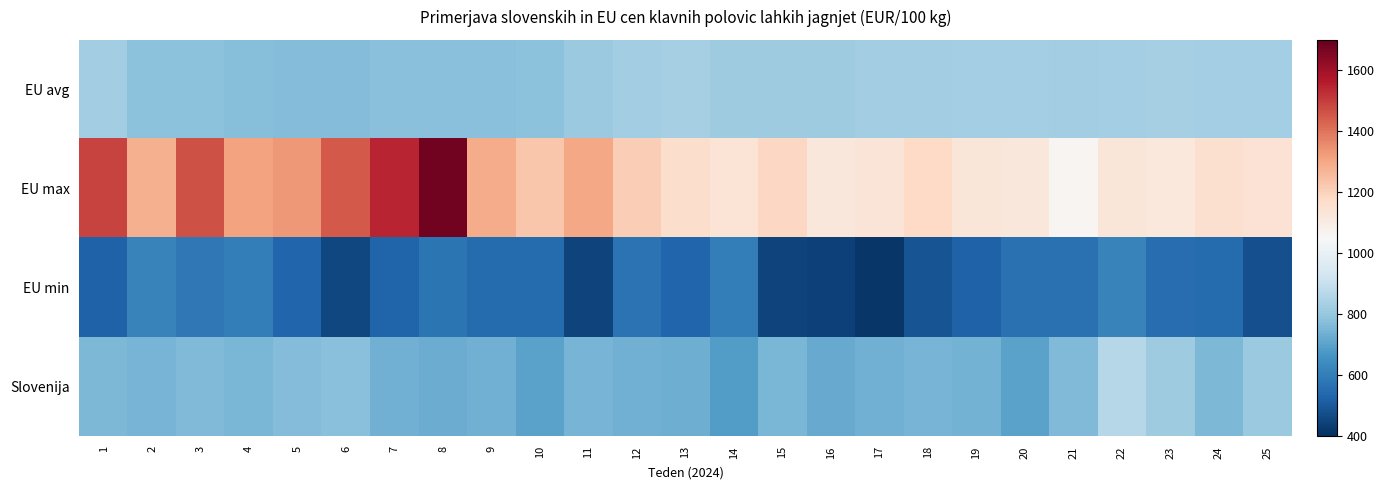

List the series in order of their peak value, highest first.

EU max, Slovenija, EU avg, EU min